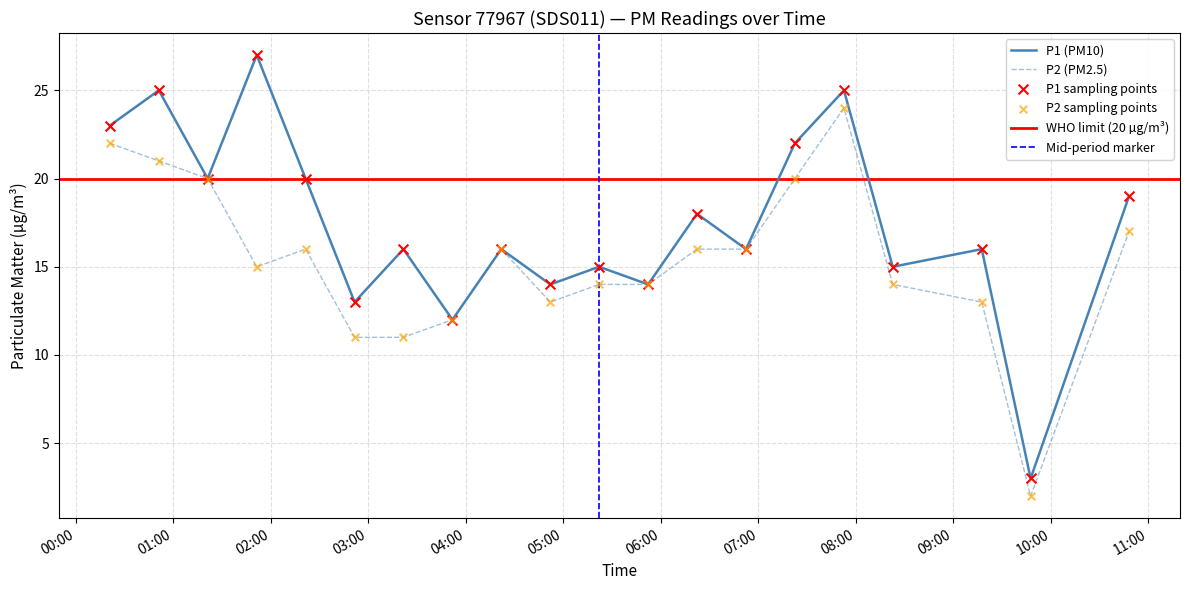

Which series contains the highest Y value?

P1